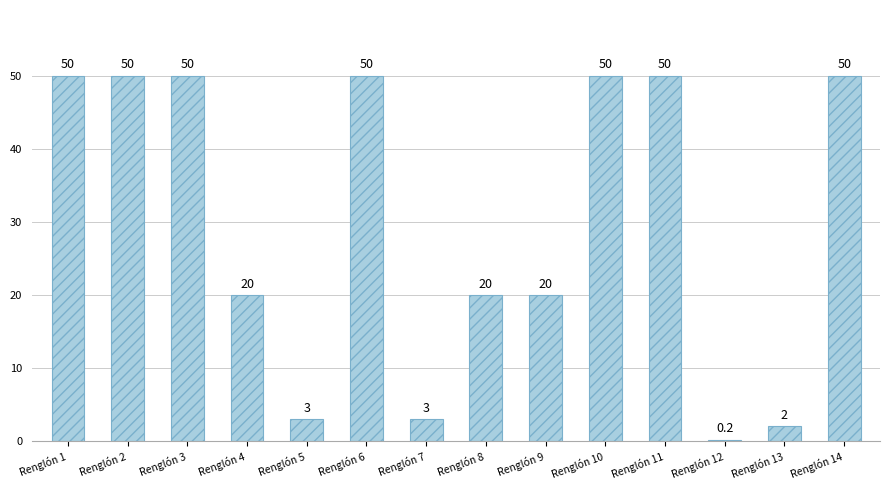

Which has a higher value, Renglón 1 or Renglón 8?

Renglón 1